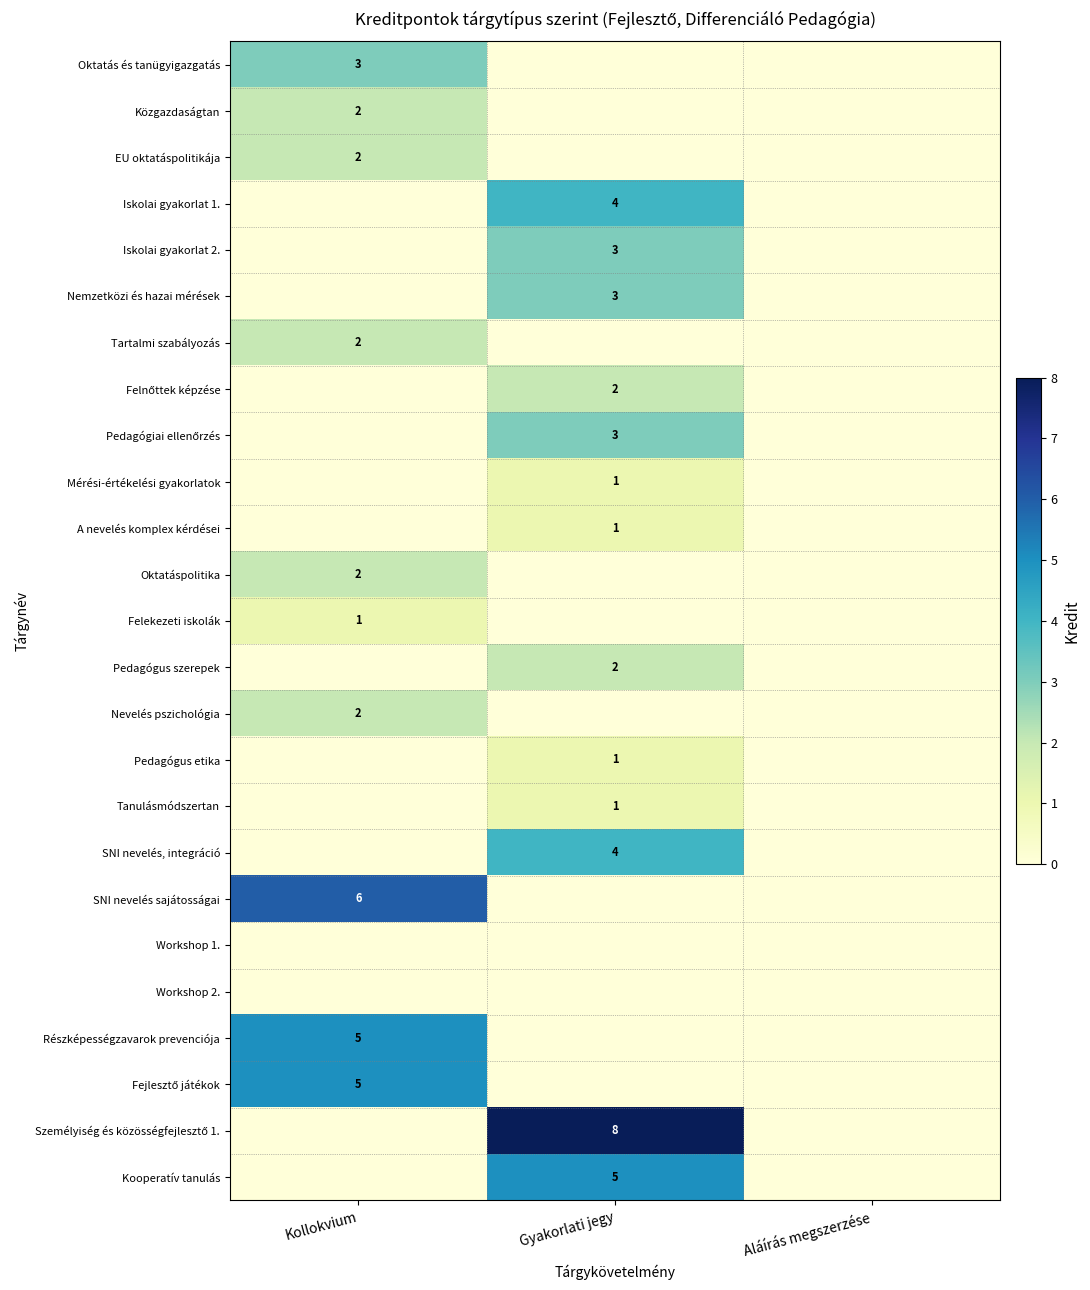

Which has a higher value, Gyakorlati jegy or Kollokvium?

Kollokvium